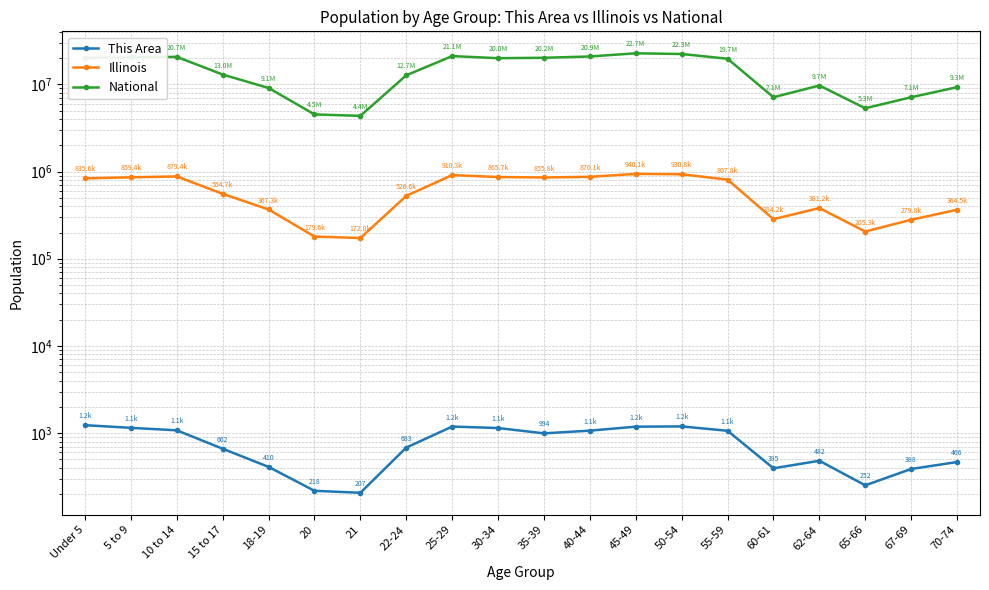

The This Area series shows 567 at 60-61. True or false?

False